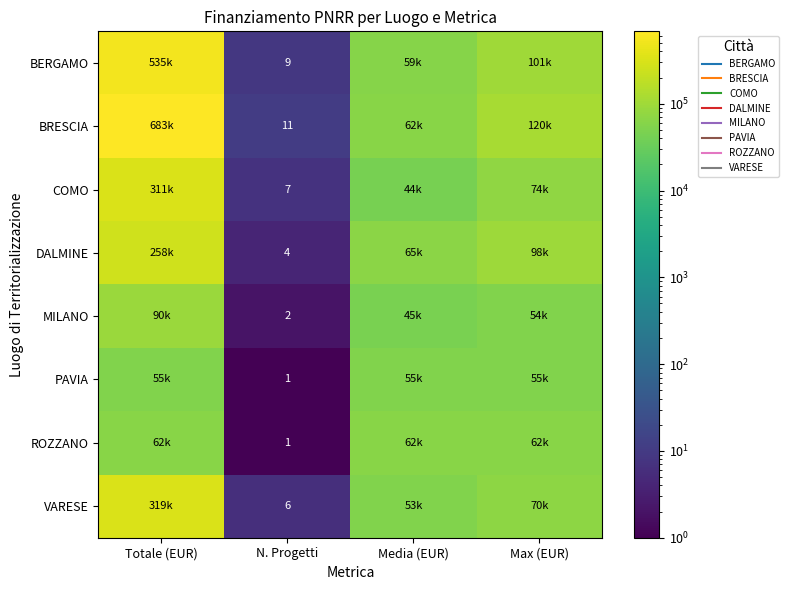

At how many categories does at least one series exceed 571299?

1